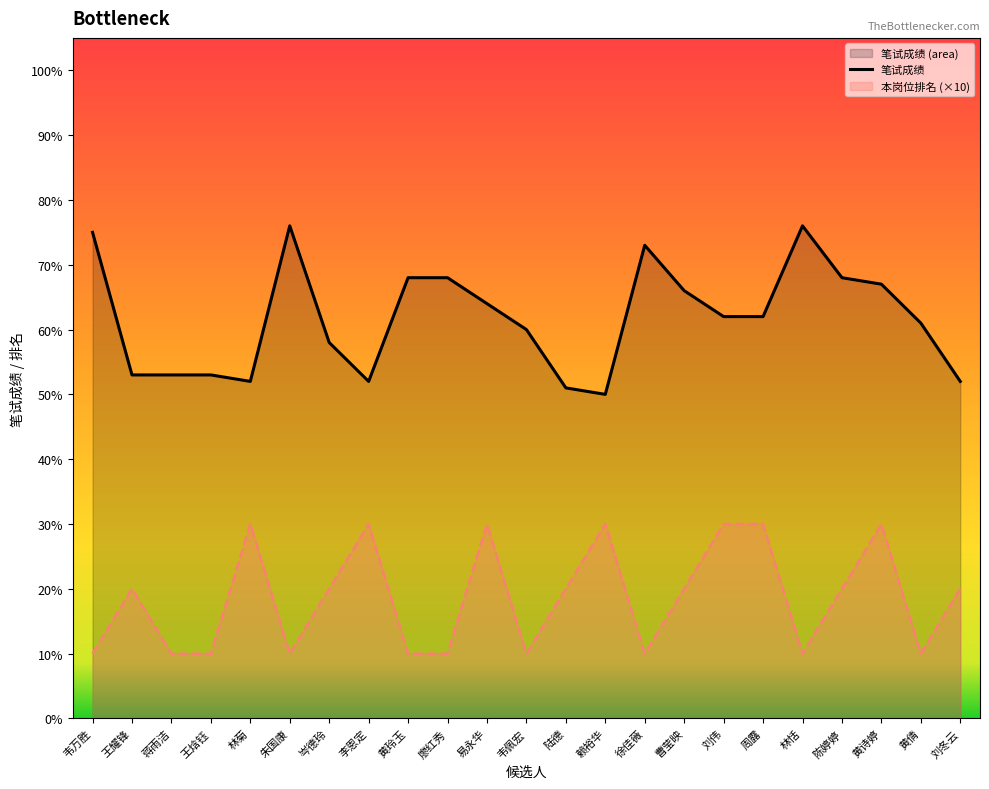

Rank the series by their average value, from lowest to highest.

本岗位排名 (×10), 笔试成绩